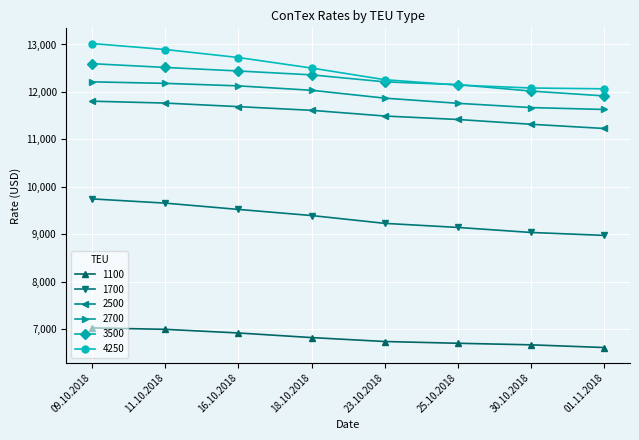

Rank the series by their maximum value, from lowest to highest.

1100, 1700, 2500, 2700, 3500, 4250